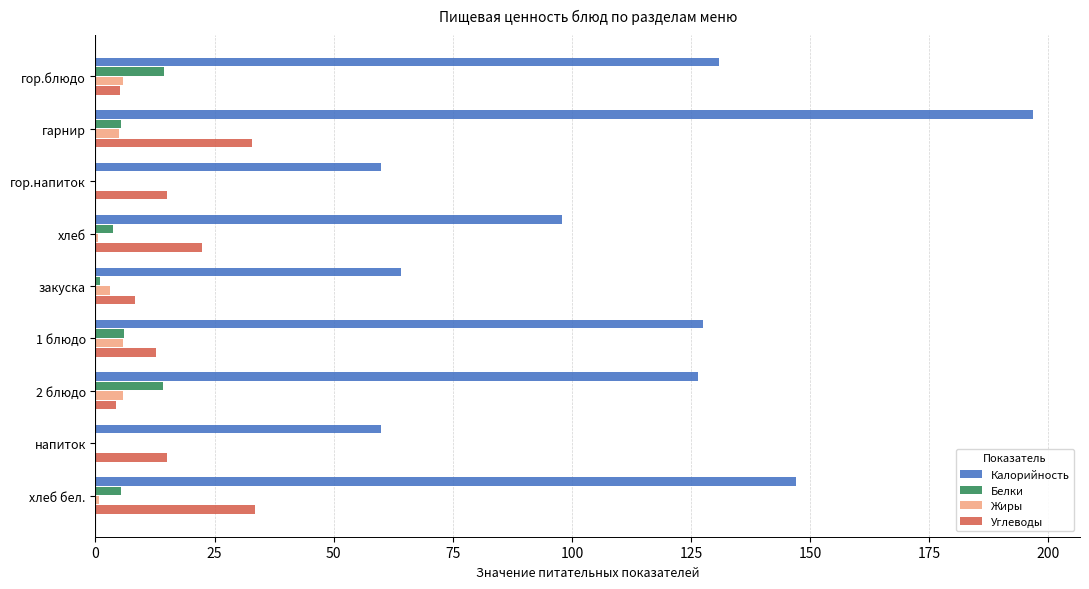

What is the maximum value shown in the chart?

196.8